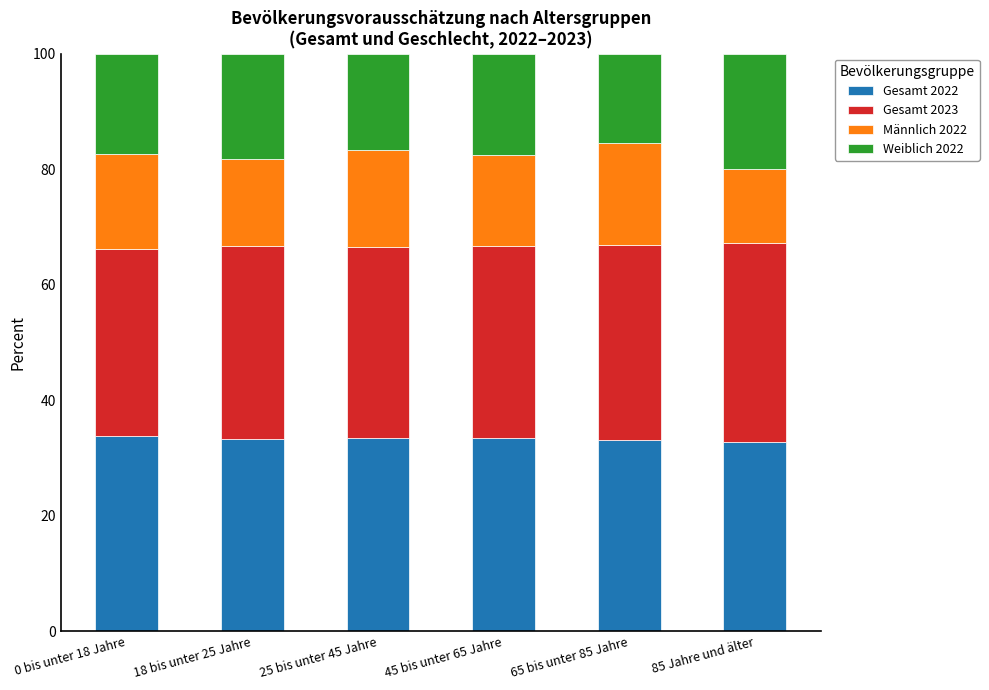

The value of Gesamt 2022 at 0 bis unter 18 Jahre is 14.8. True or false?

False